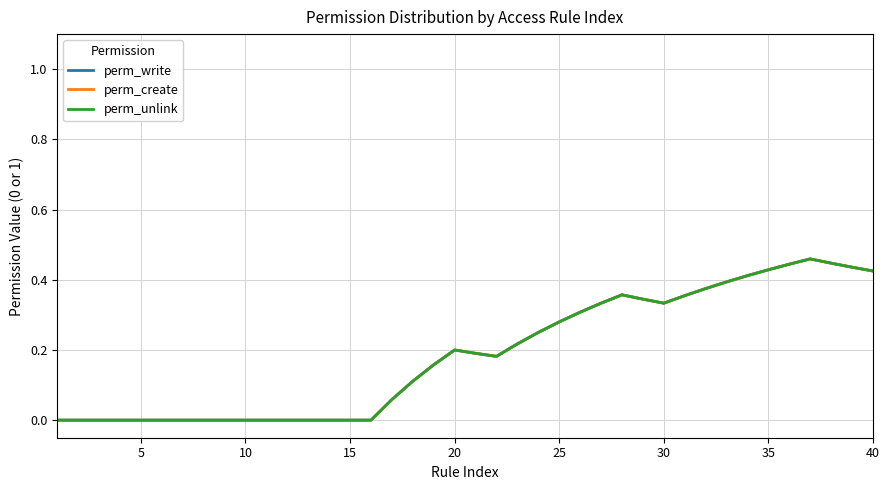

Does the chart have visible grid lines?

Yes